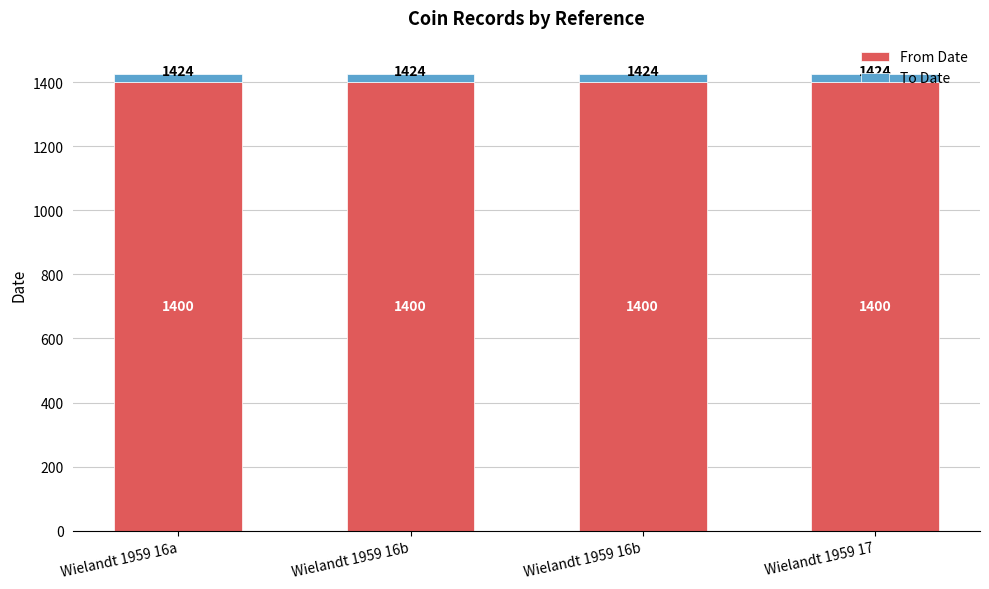

Is it true that From Date equals 1400 at Wielandt 1959 16a?

True